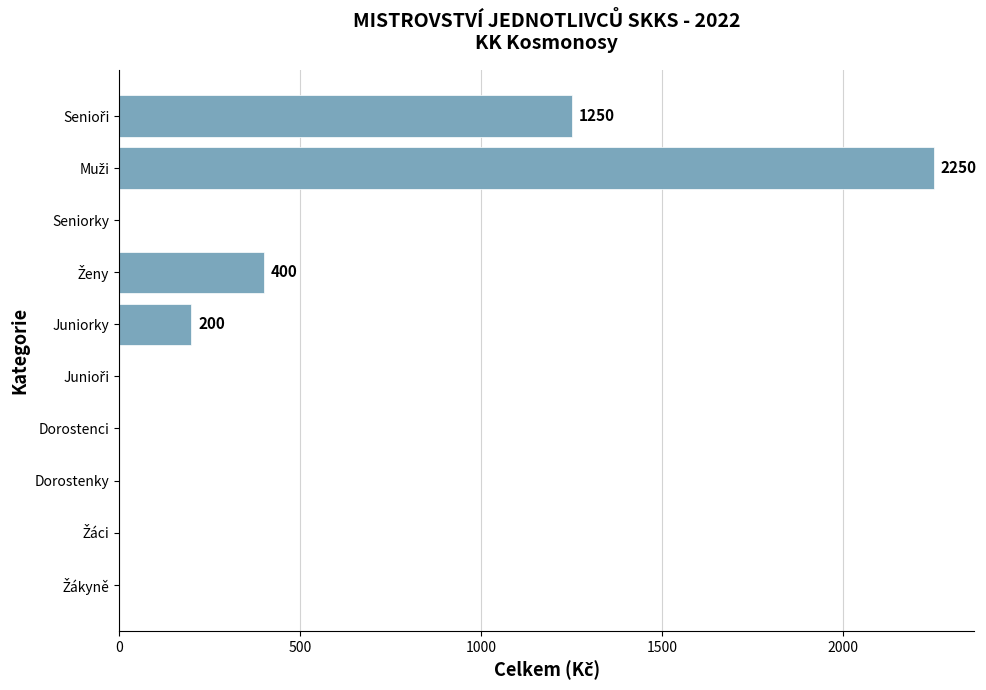

What is the greatest value displayed?

2250